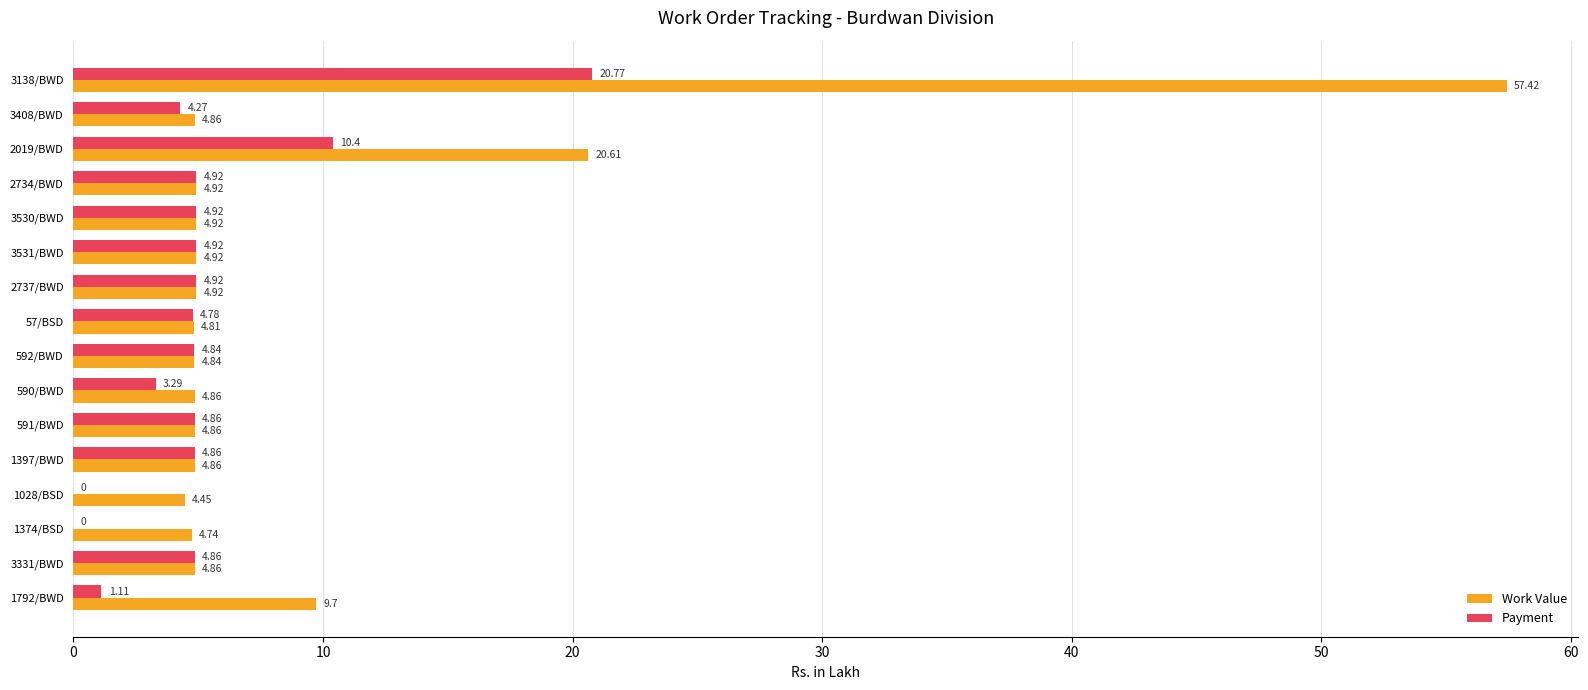

Which series has the largest range (max minus min)?

Work Value